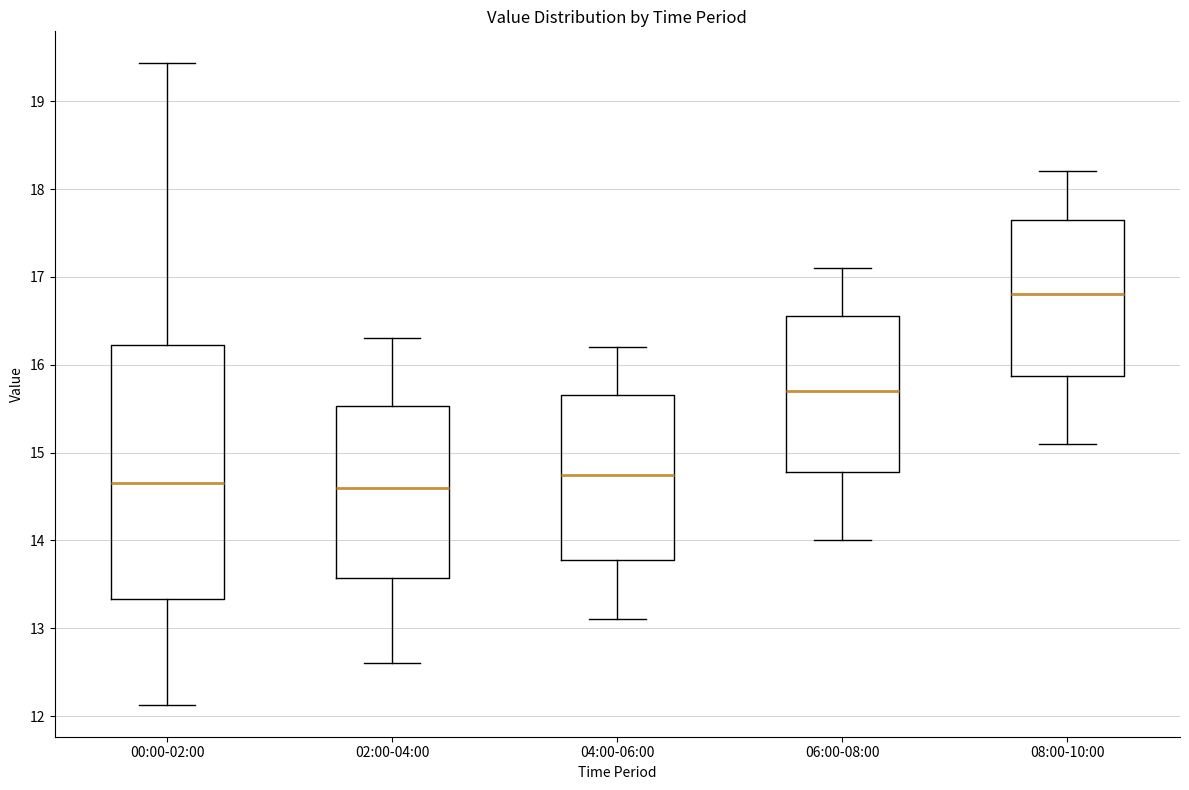

Where does the upper whisker of the box for 06:00-08:00 end on the y-axis? The values are not printed on the chart, so give them approximately, as read against the axis.

17.1